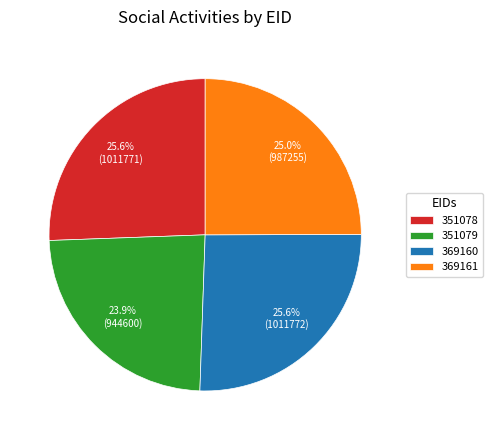

Count the number of slices in the pie.

4